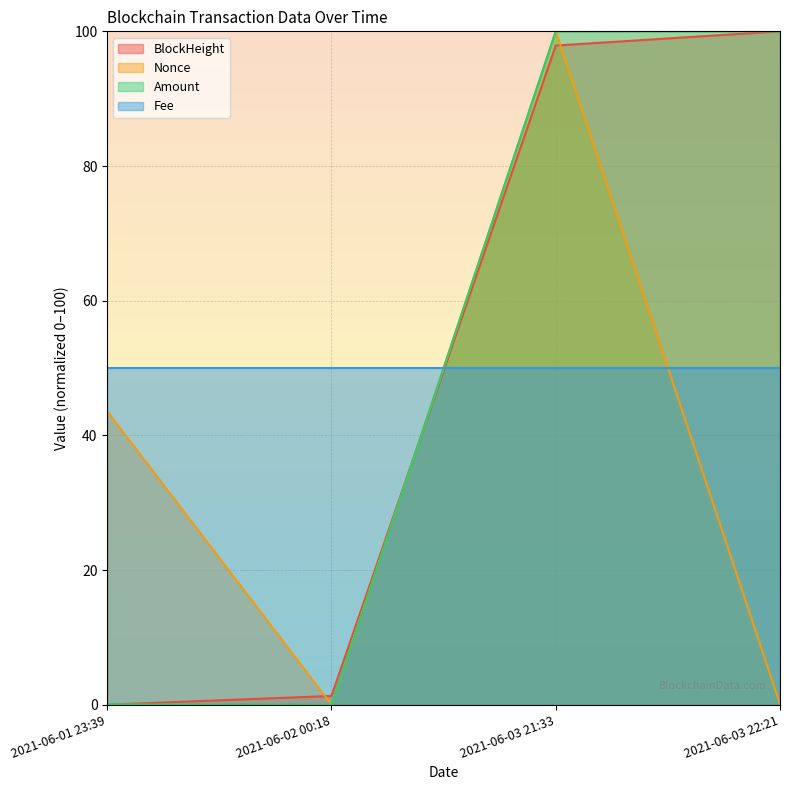

What is the difference between the maximum and second lowest values in the BlockHeight series?

98.7